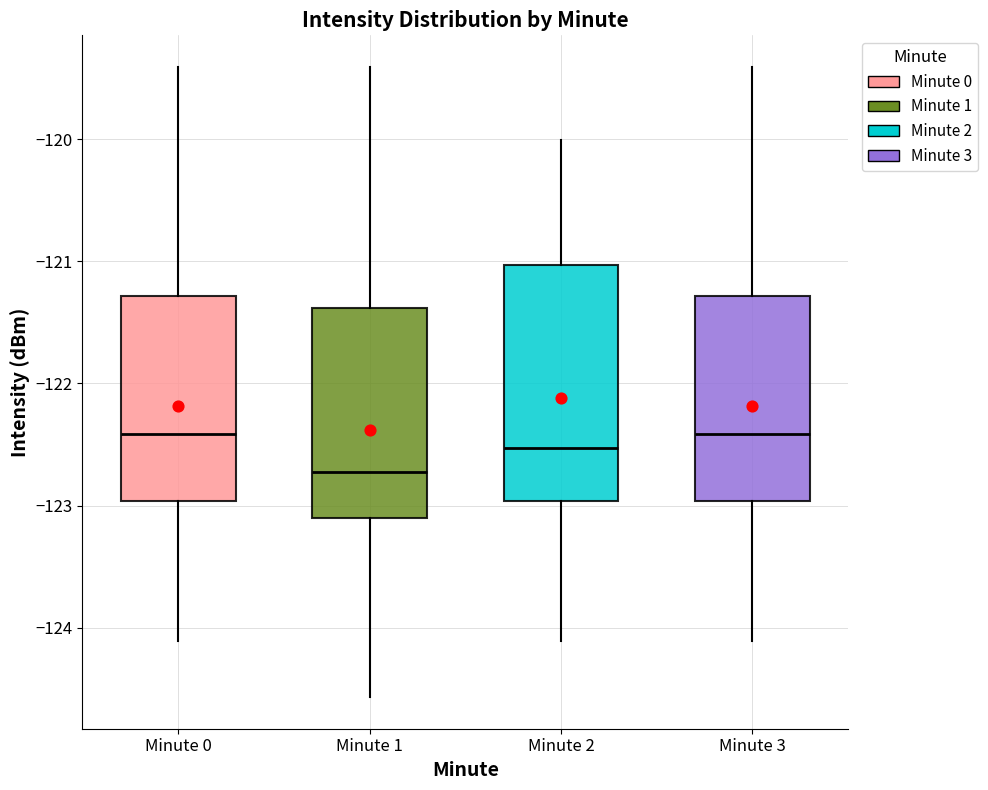

Which box's median line is the lowest?

Minute 1